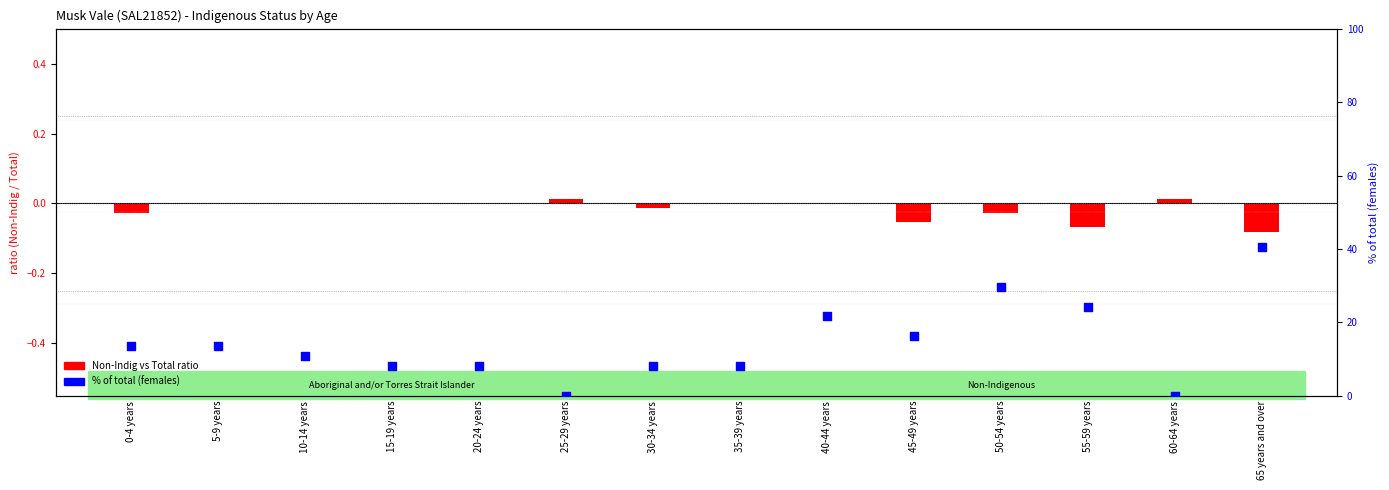

Approximately how many times larger is the value at 50-54 years compared to 65 years and over?

0.7